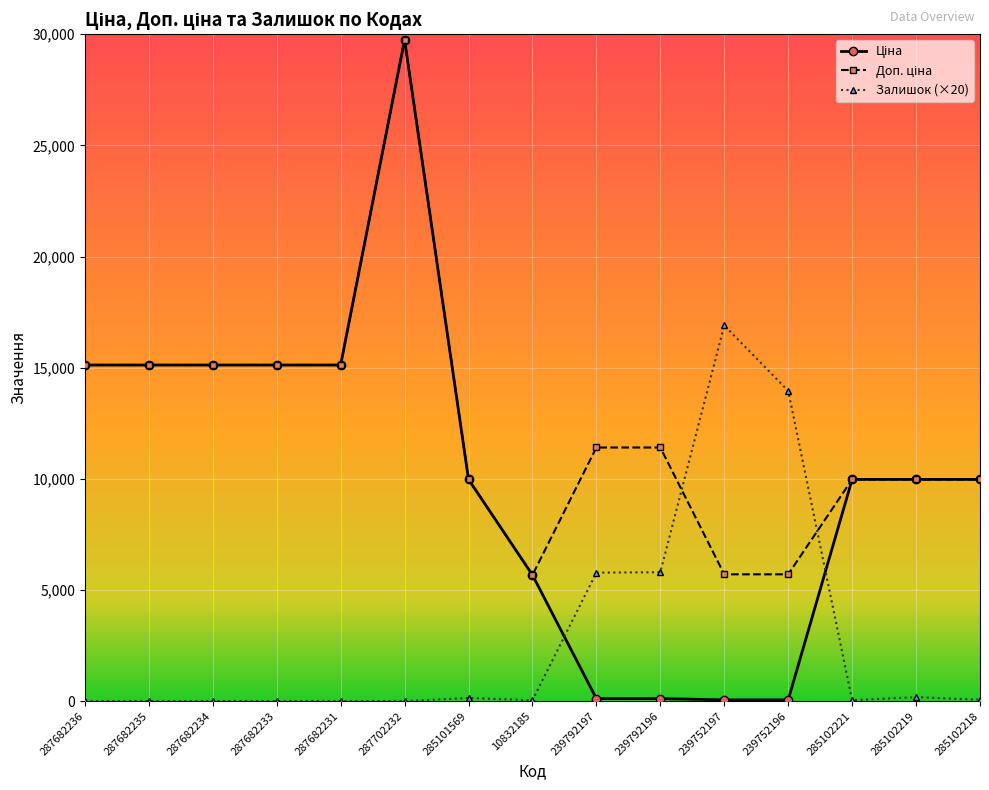

True or false: Залишок (×20) has a value of 5780.0 at 239792197.

True